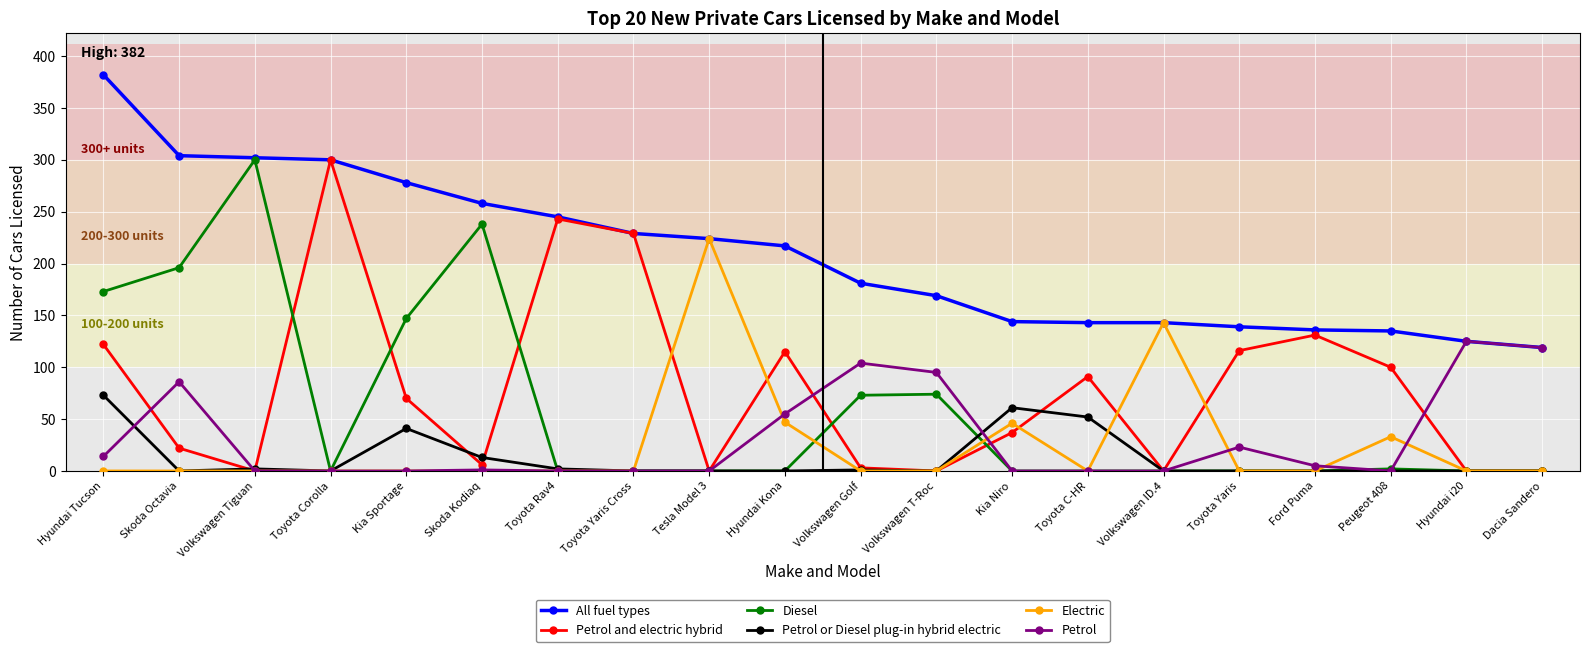

What is the difference between the maximum and minimum values in the Petrol or Diesel plug-in hybrid electric series?

73